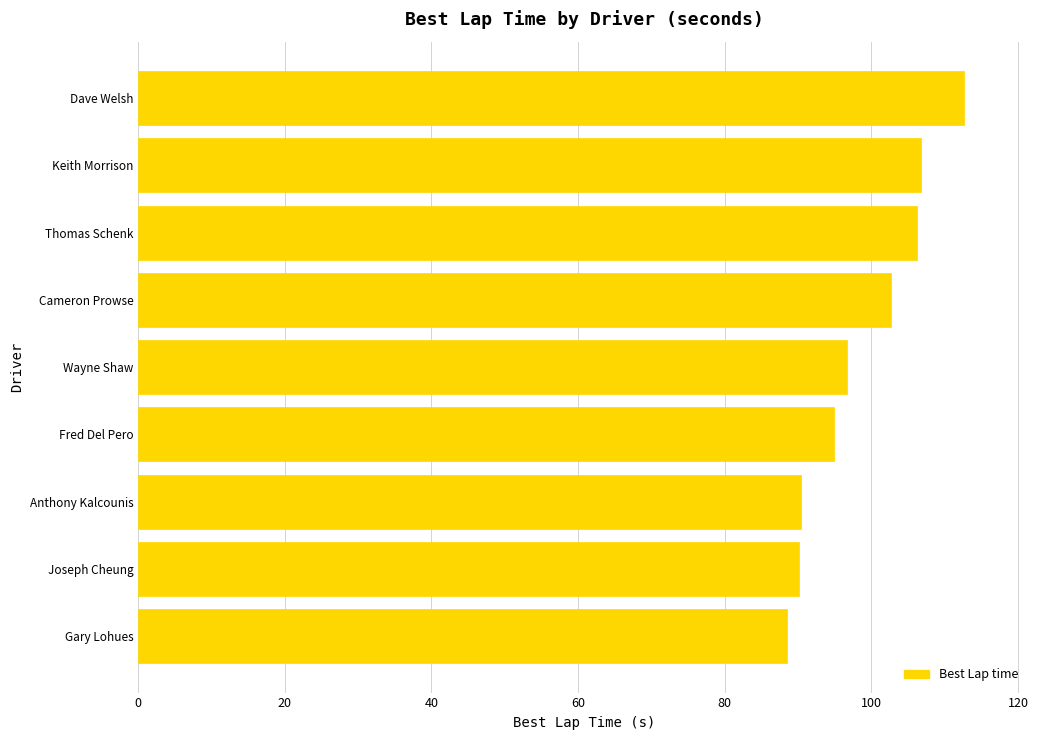

What is the average value?

98.8